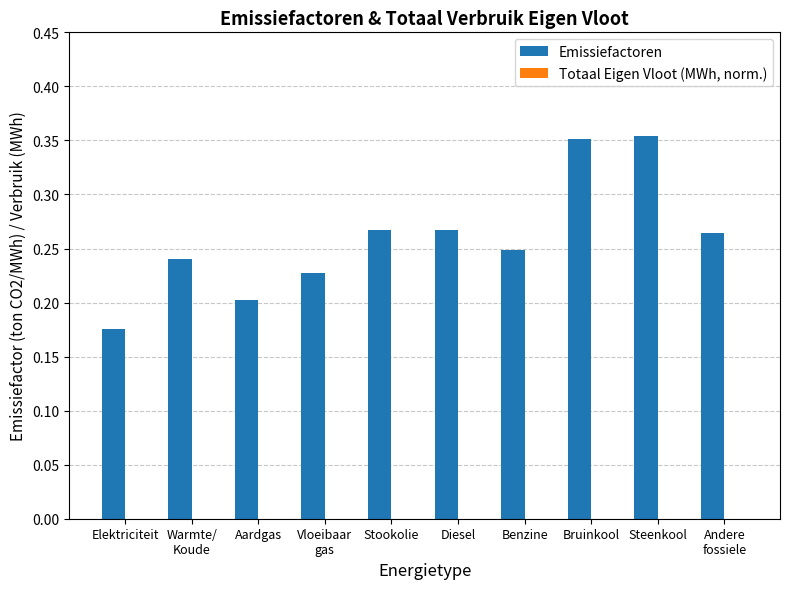

How many values are between 0 and 1?

10